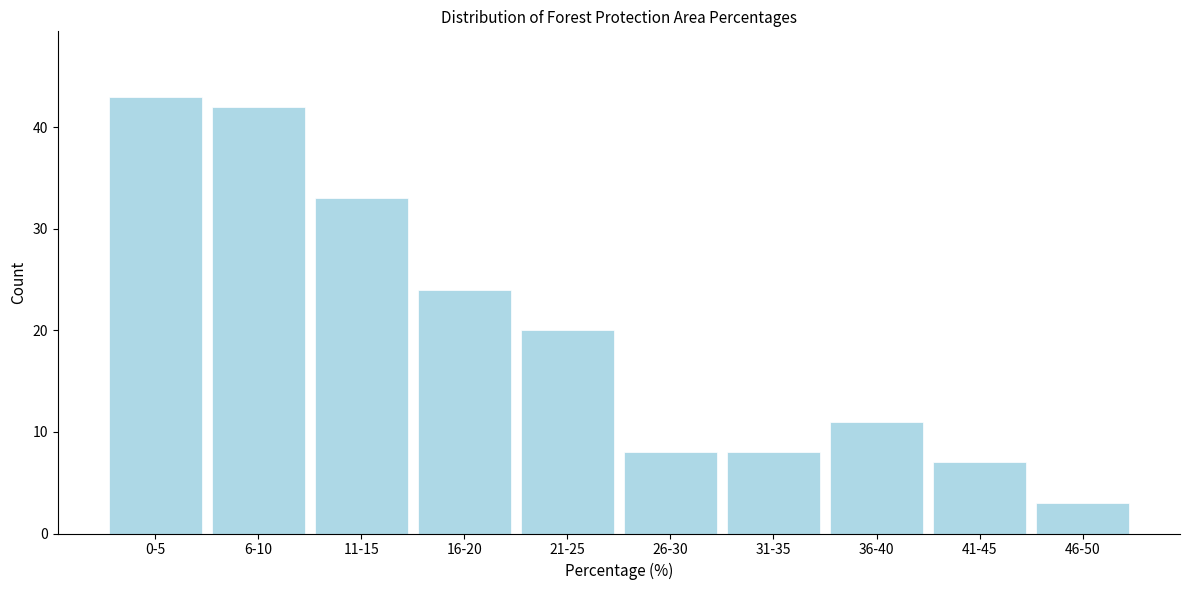

Reading left to right, transcribe all the data shown in this chart.

0-5=43	6-10=42	11-15=33	16-20=24	21-25=20	26-30=8	31-35=8	36-40=11	41-45=7	46-50=3